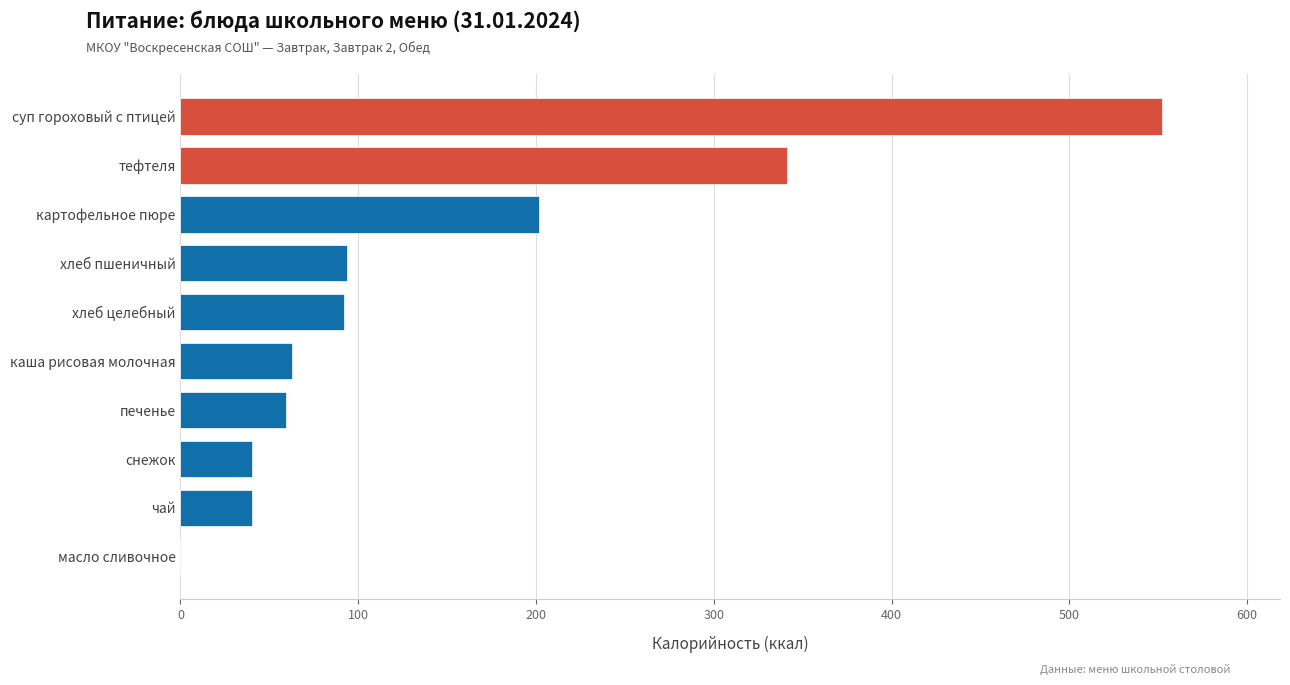

Read the value at каша рисовая молочная.

62.8